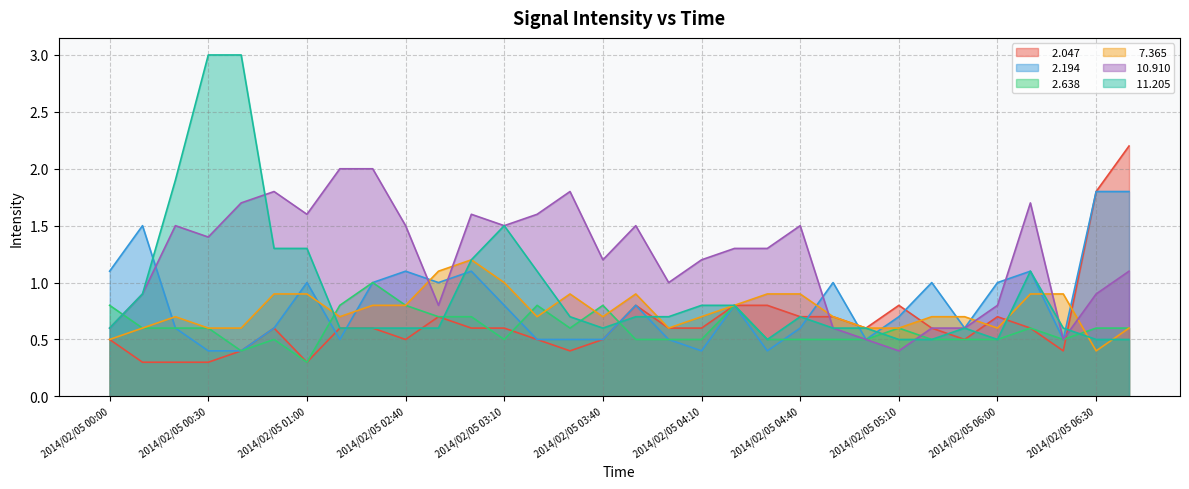

Which category has the highest value across all series?

2014/02/05 00:30